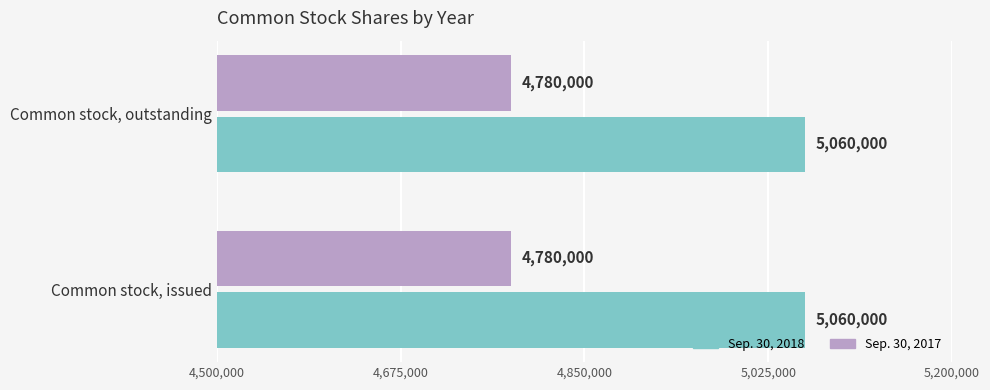

What is the sum of all Sep. 30, 2017 values?

9560000